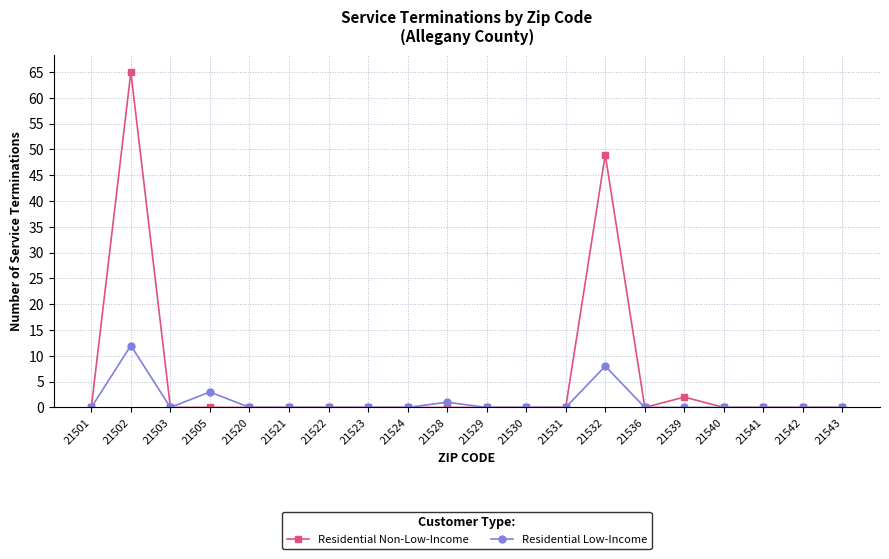

True or false: Residential Non-Low-Income has a value of 0 at 21522.

True